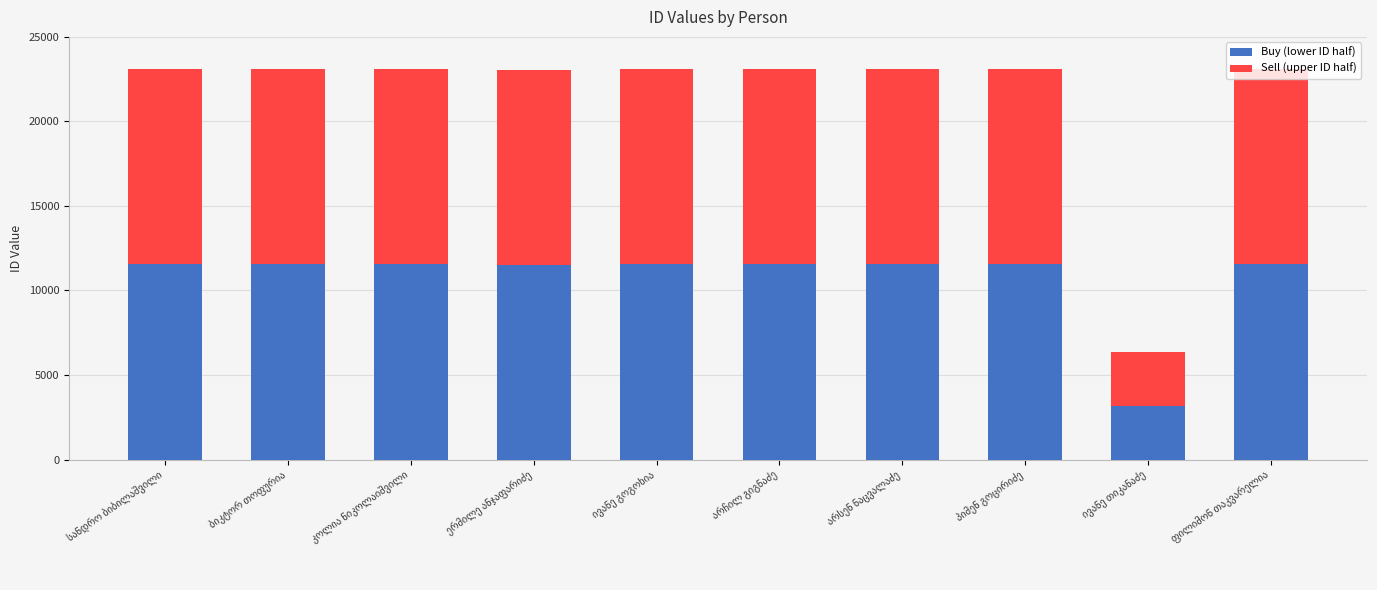

What are all the series names shown in the legend?

Buy (lower ID half), Sell (upper ID half)